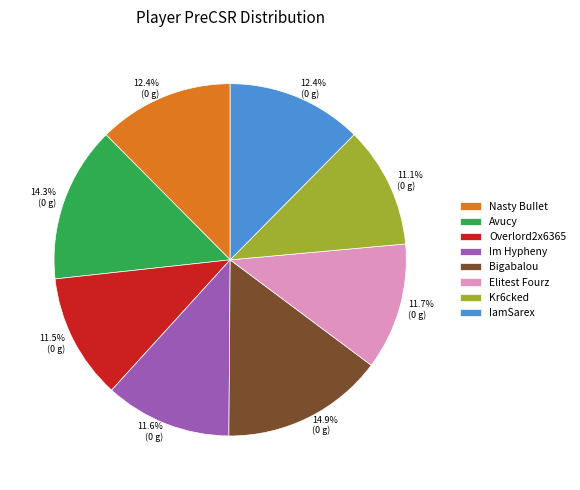

True or false: Bigabalou accounts for 15% of the total.

True